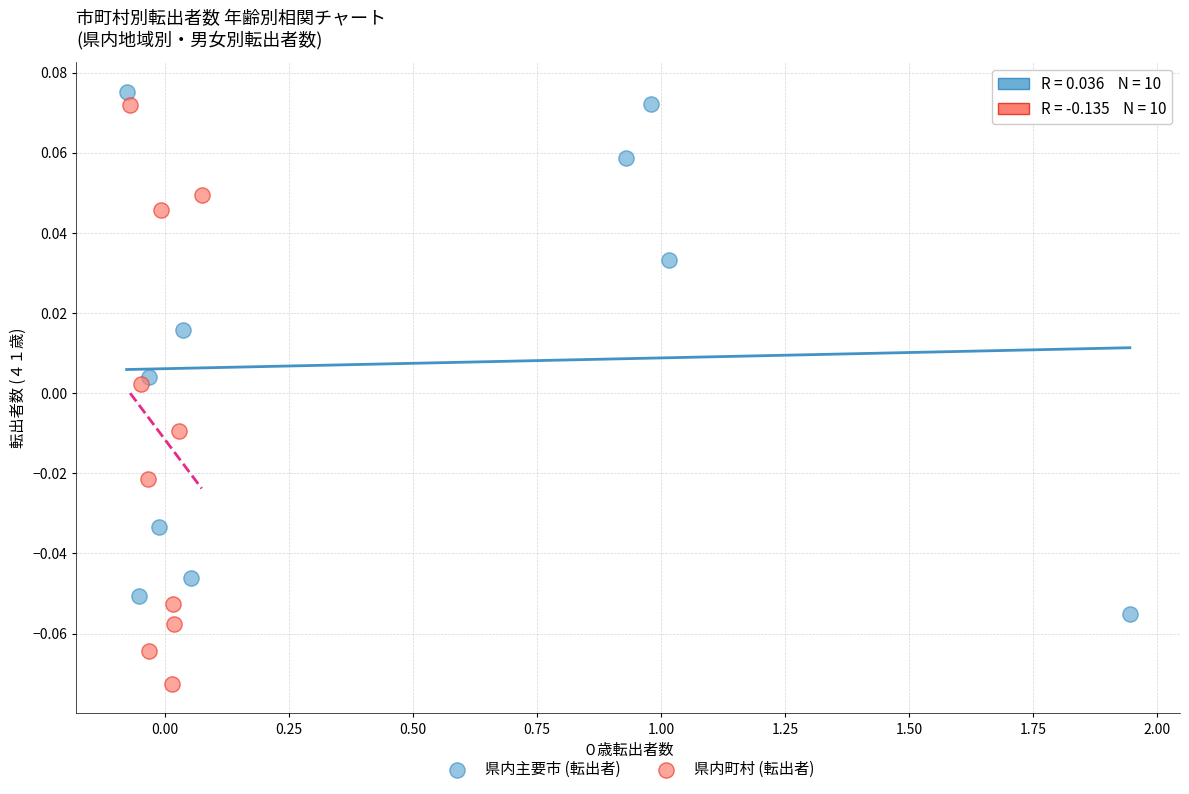

What are all the series names shown in the legend?

県内主要市 (転出者), 県内町村 (転出者)